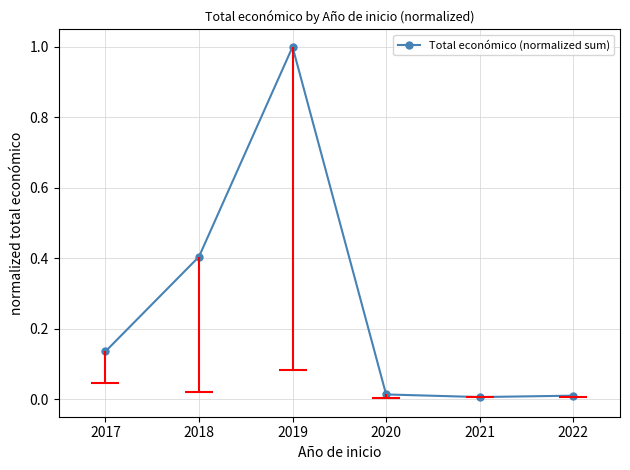

At which category does Total económico (normalized sum) reach its first local peak?

2019